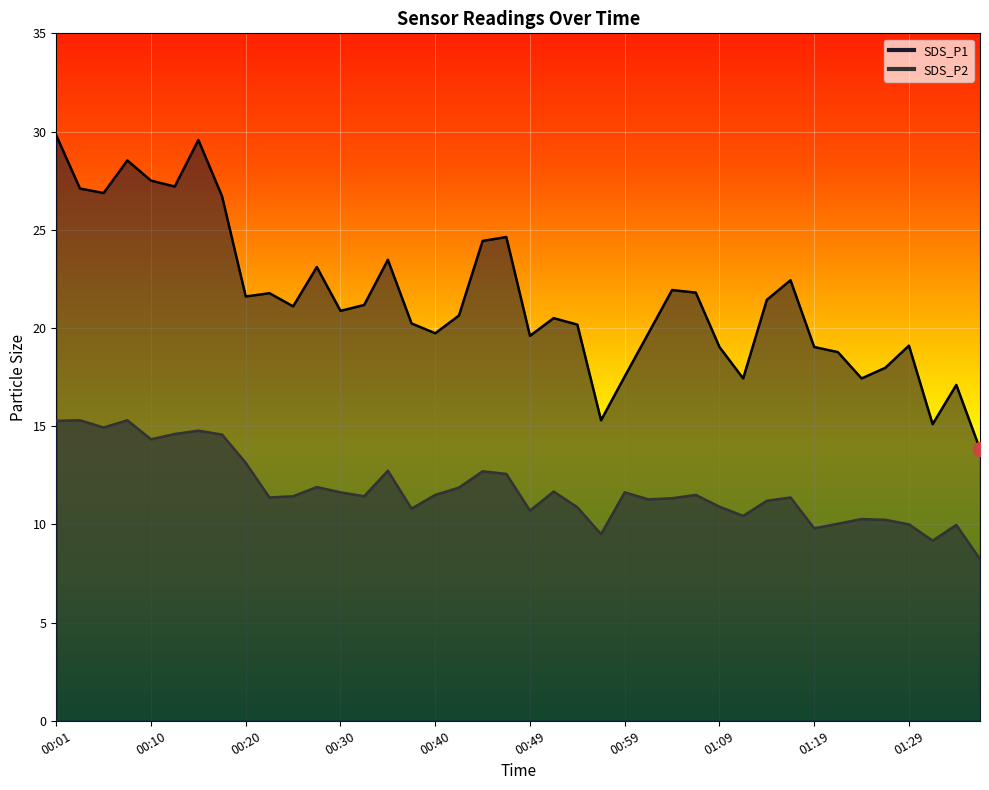

Is the value of SDS_P1 at 00:40 greater than the value of SDS_P2 at 01:19?

Yes